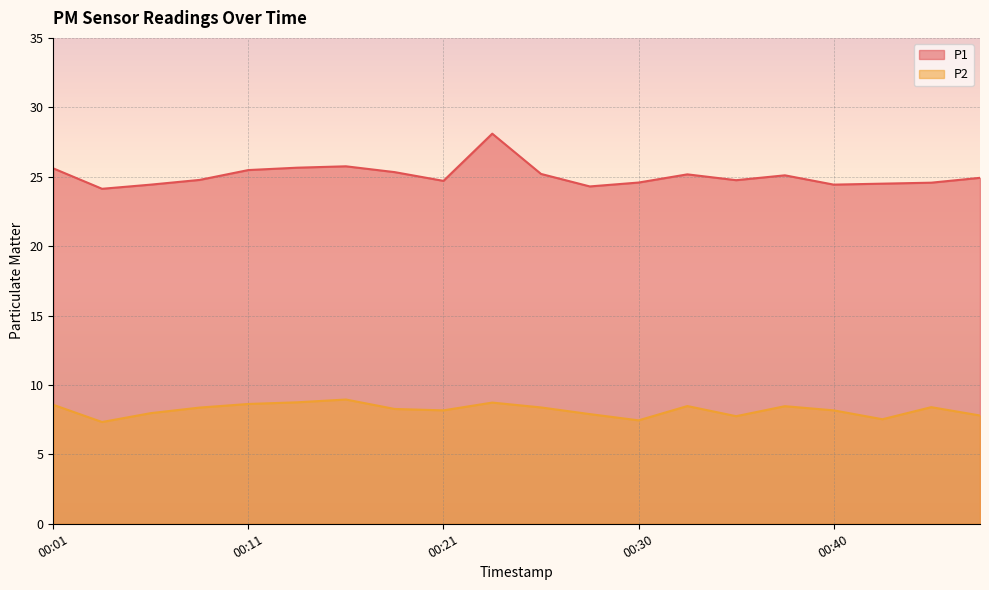

True or false: P1 has a value of 14.3 at 00:23.

False